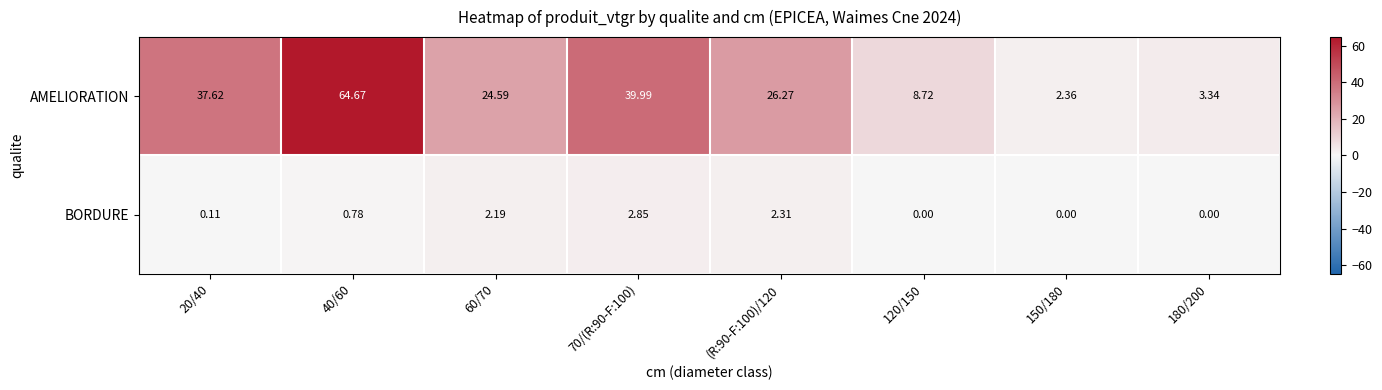

What is the greatest value displayed?

64.7